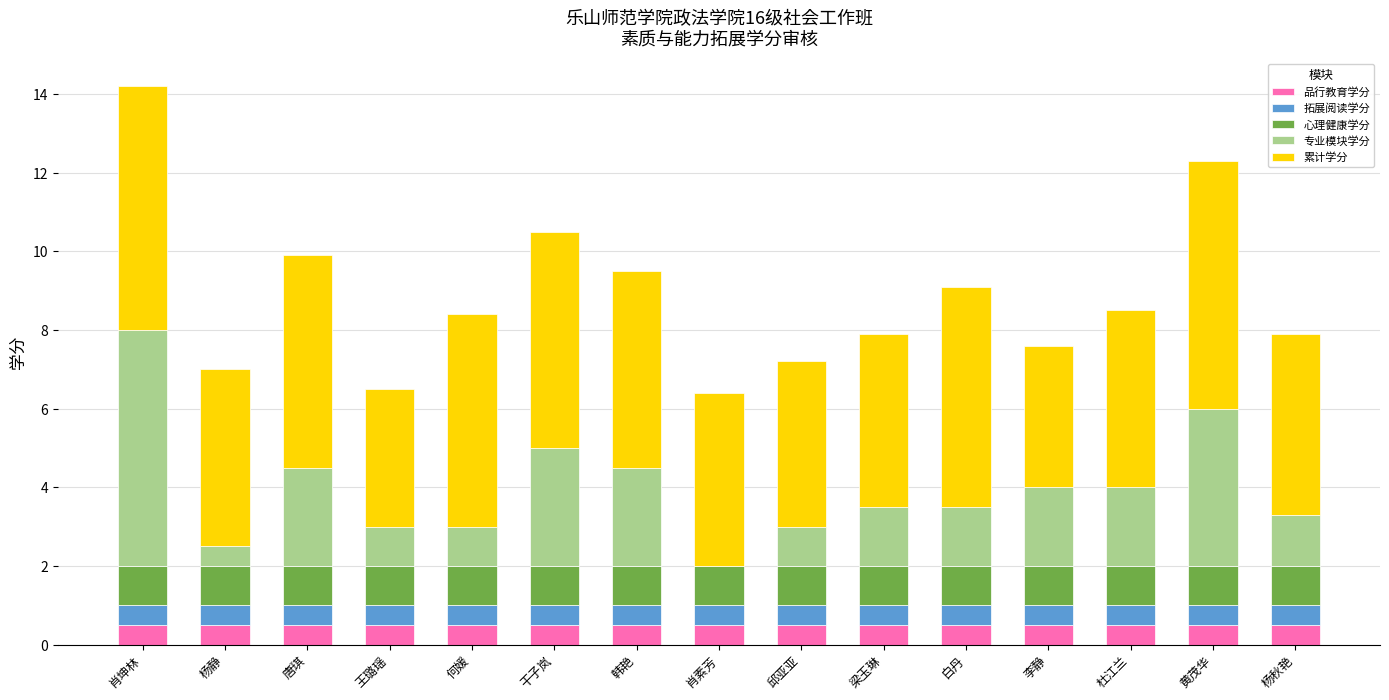

What is the sum of all 品行教育学分 values?

7.5